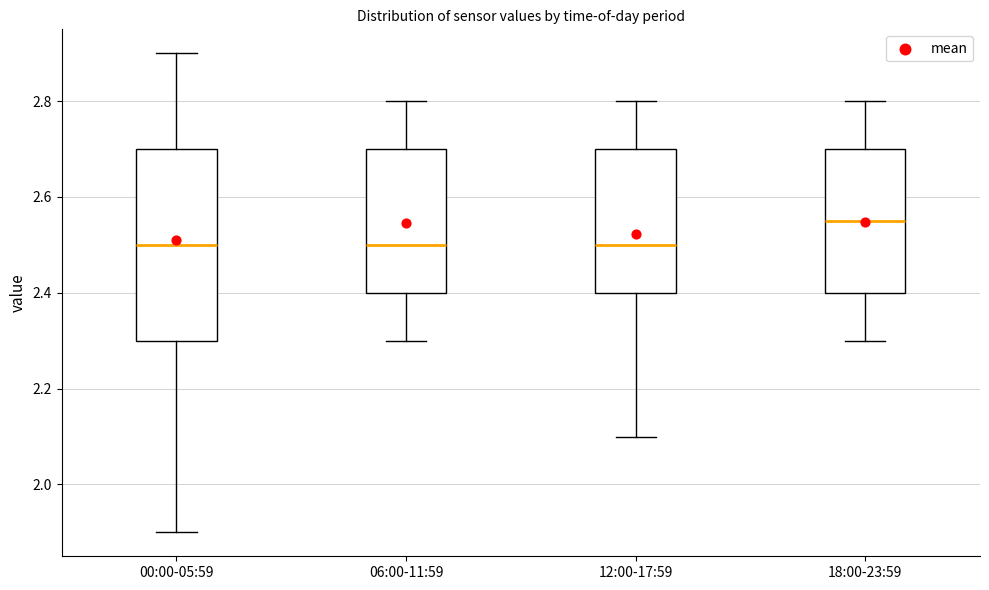

Reading left to right, transcribe this box plot: for each box, give where its median line is, the range the box spans, and where its two whiskers end, as read against the y-axis. The values are not printed on the chart, so give them approximately, as read against the axis.

00:00-05:59: median 2.50, box 2.30 to 2.70, whiskers 1.90 to 2.90
06:00-11:59: median 2.50, box 2.40 to 2.70, whiskers 2.30 to 2.80
12:00-17:59: median 2.50, box 2.40 to 2.70, whiskers 2.10 to 2.80
18:00-23:59: median 2.56, box 2.40 to 2.70, whiskers 2.30 to 2.80